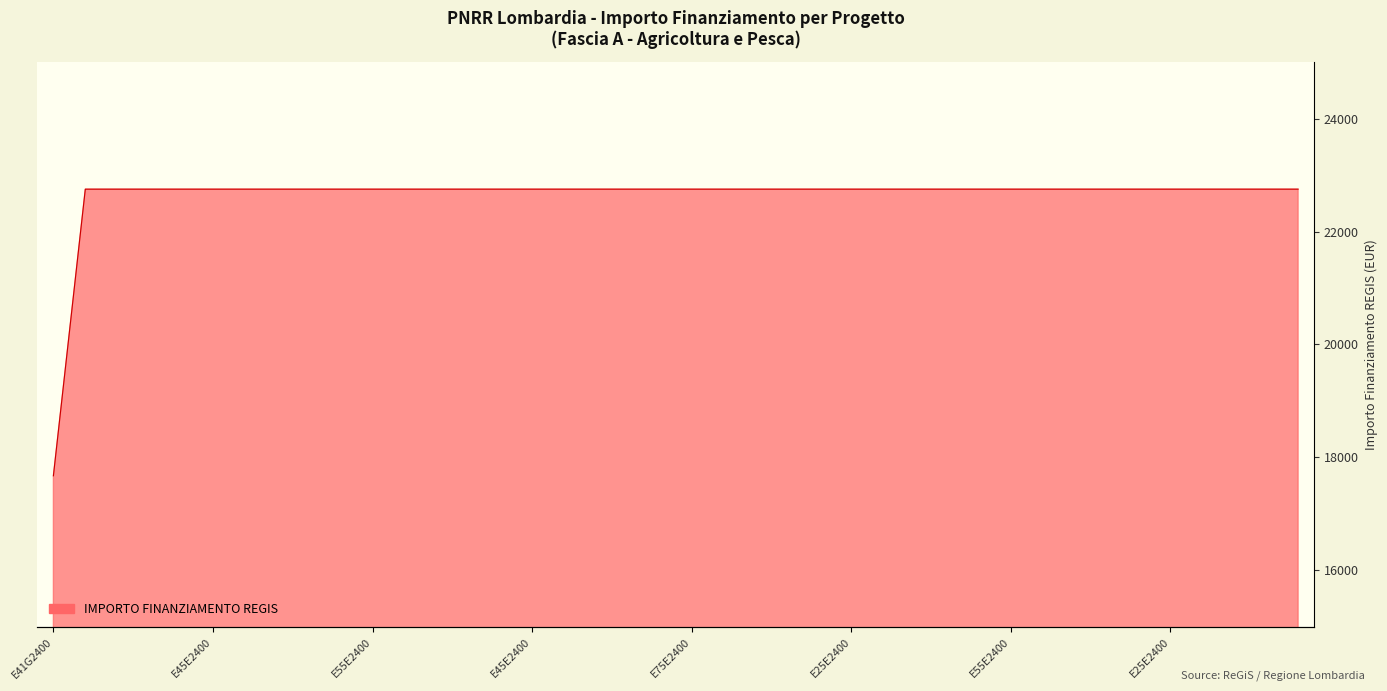

What position from the left is E55E24000390007?

8